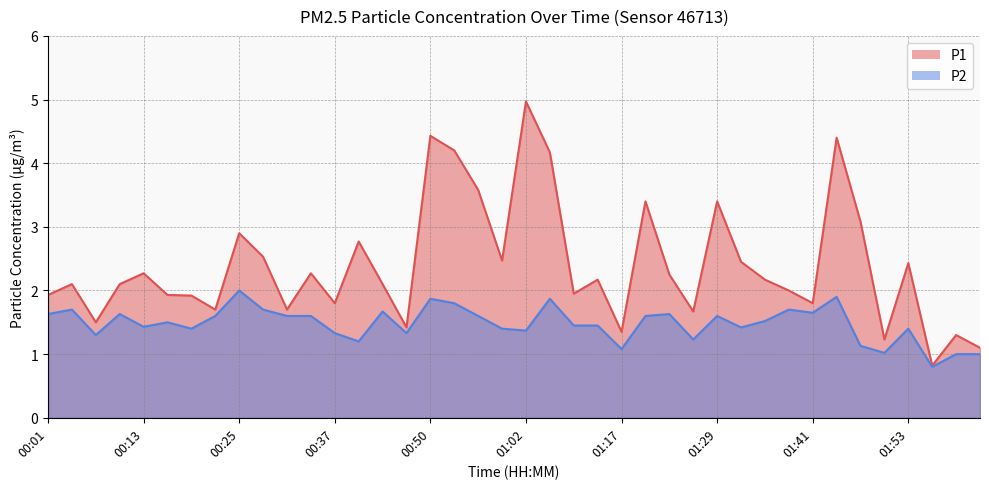

The P1 series shows 1.2 at 00:10. True or false?

False